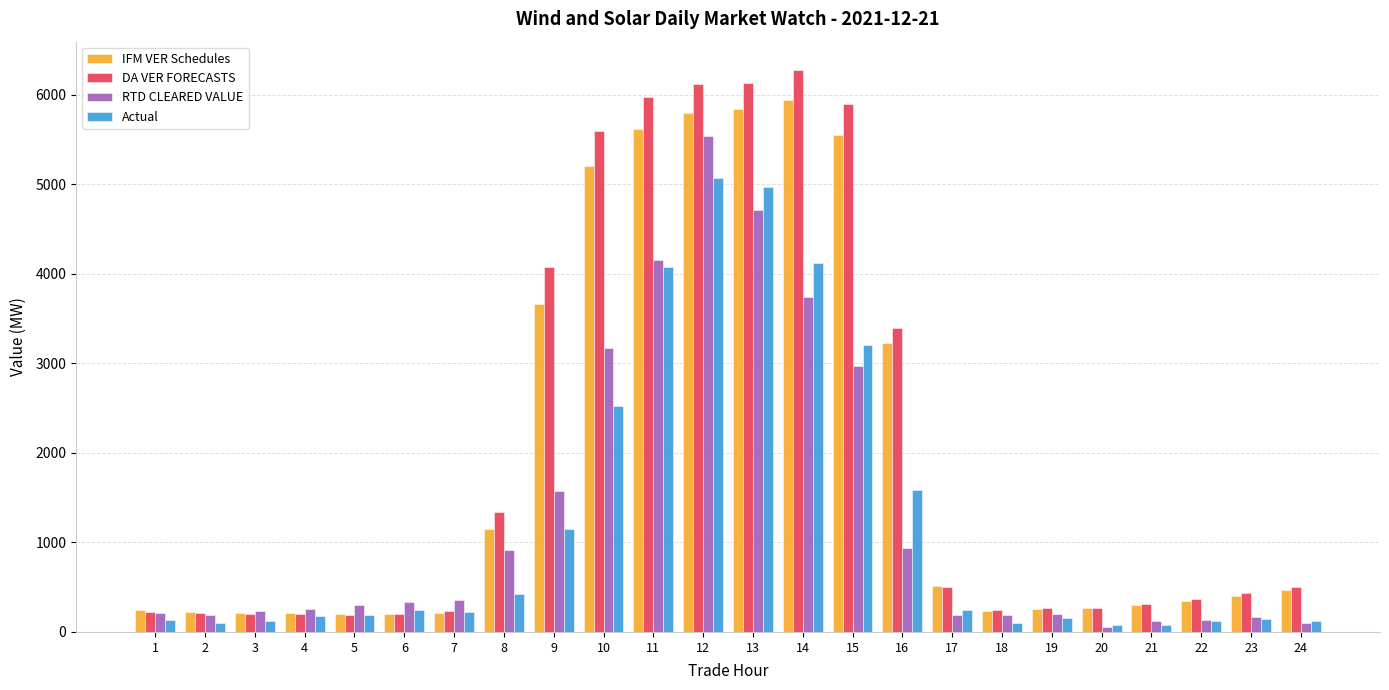

Is it true that IFM VER Schedules equals 195.0 at 5?

True